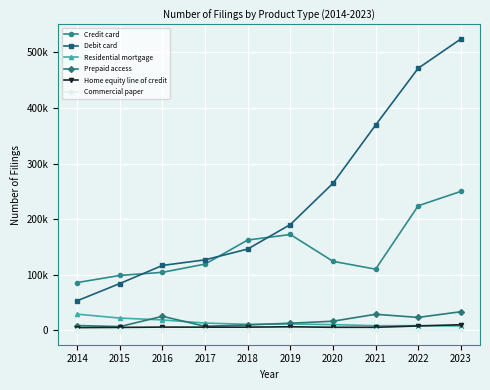

What are all the series names shown in the legend?

Credit card, Debit card, Residential mortgage, Prepaid access, Home equity line of credit, Commercial paper